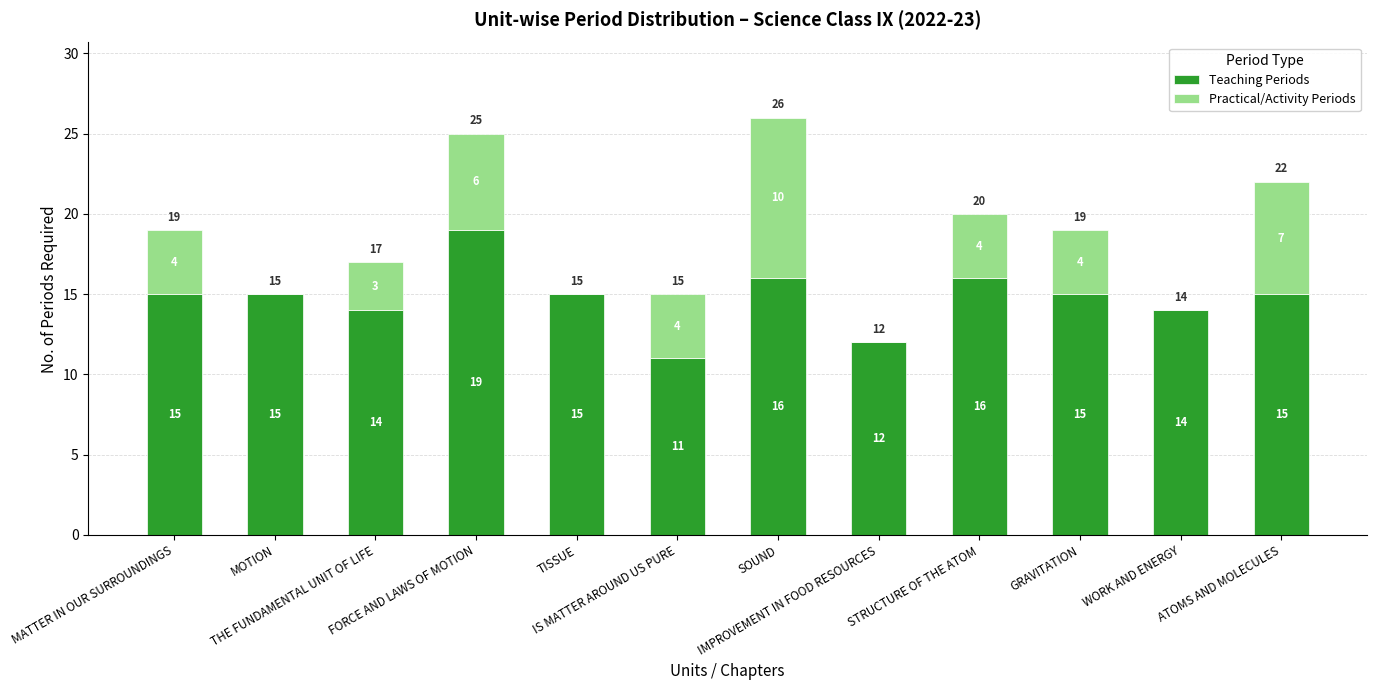

Does the chart contain stacked bars?

Yes